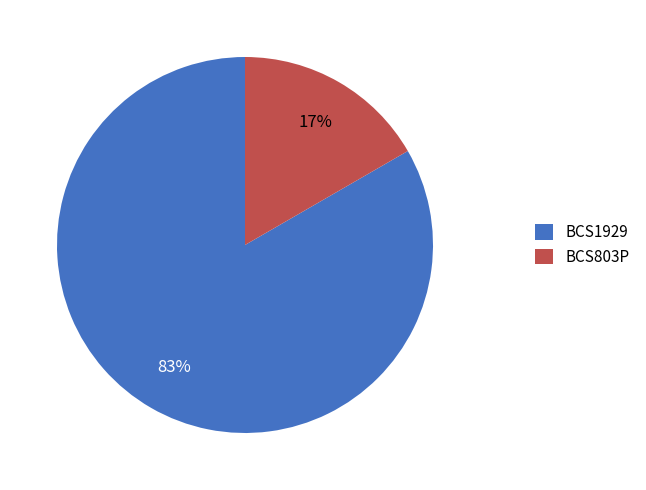

Between BCS803P and BCS1929, which is larger?

BCS1929